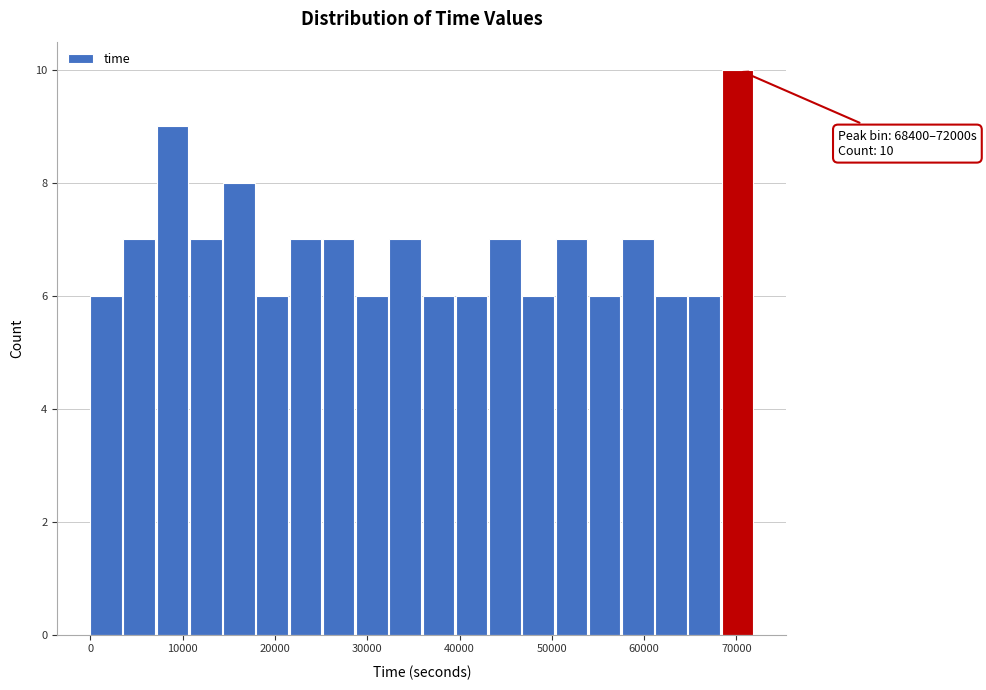

Around what value on the x-axis is the tallest bar? Give the approximate position of its centre, as read against the axis.

70000